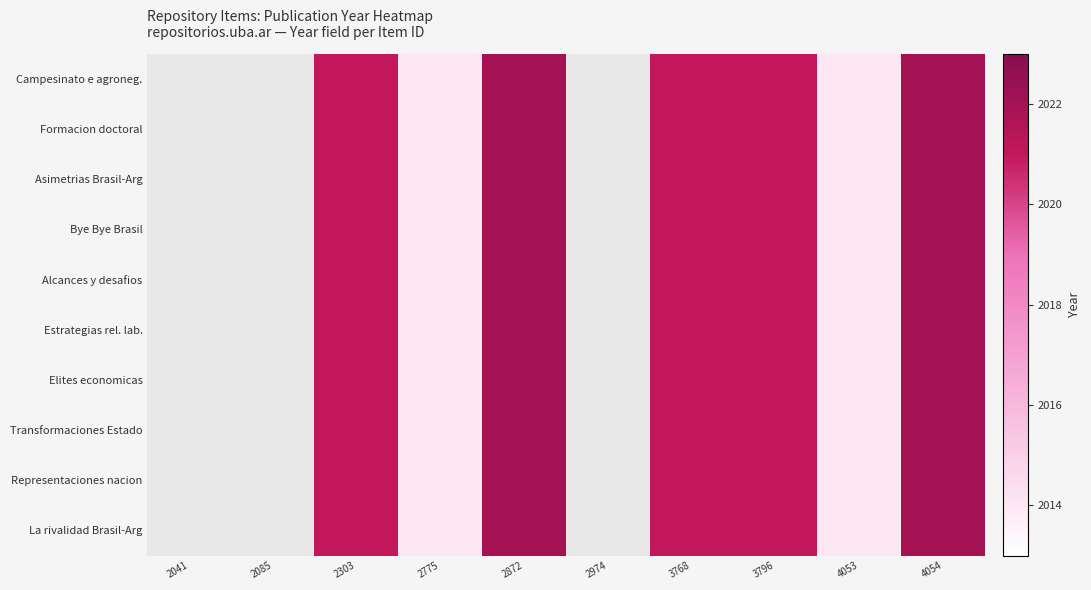

What is the difference between the Formacion doctoral values at 4053 and 3768?

7.0